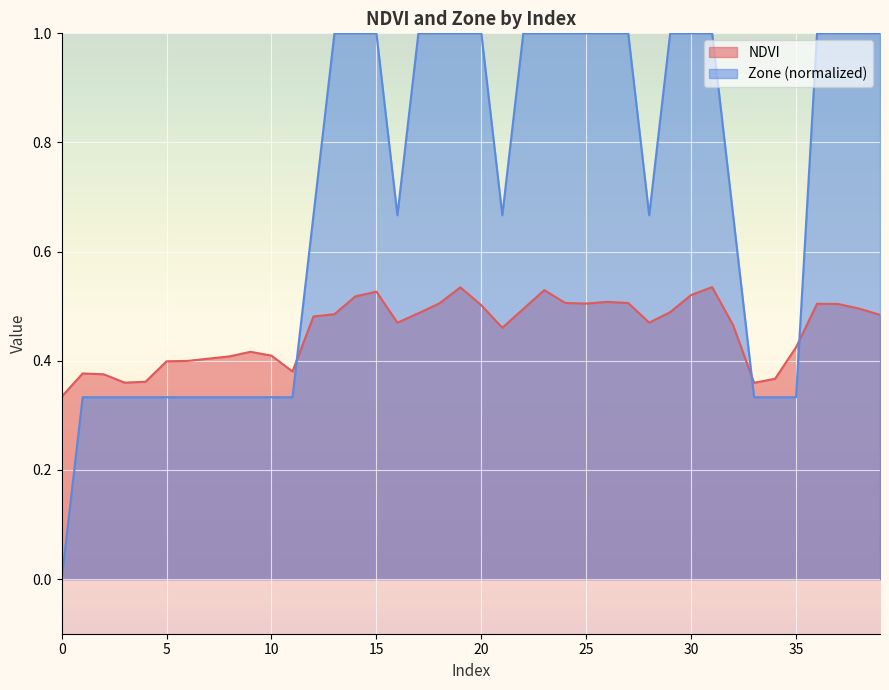

Which series ends up on top after the final intersection of Zone and NDVI?

Zone